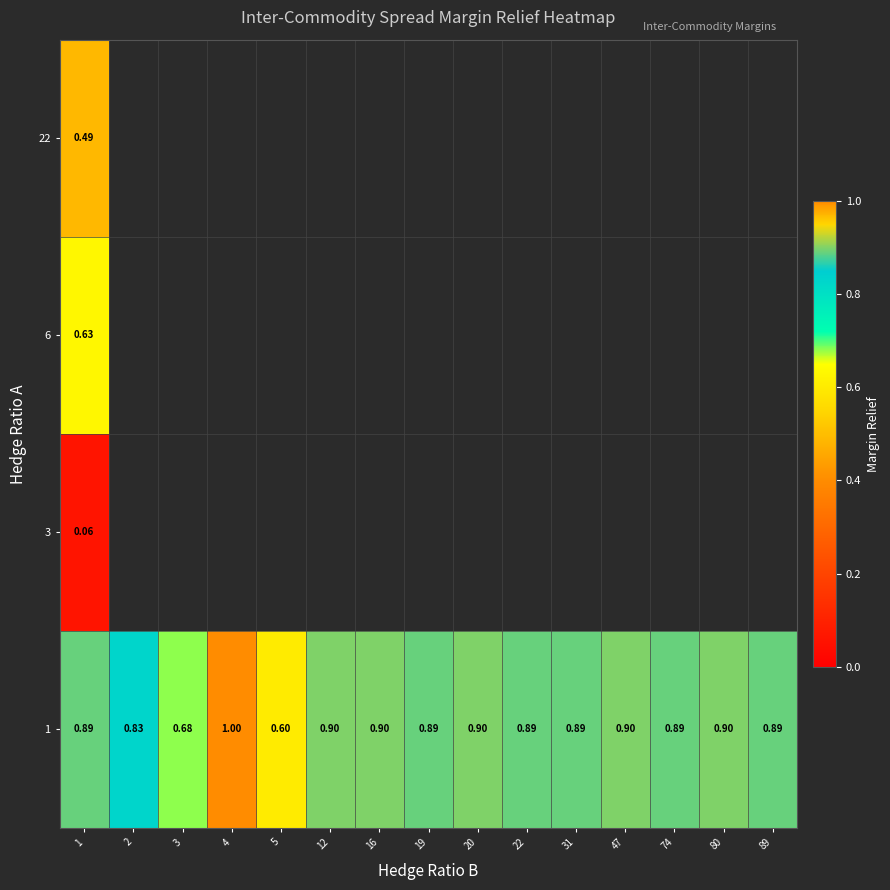

Is the value of row_1 at 74 greater than the value of row_2 at 47?

No